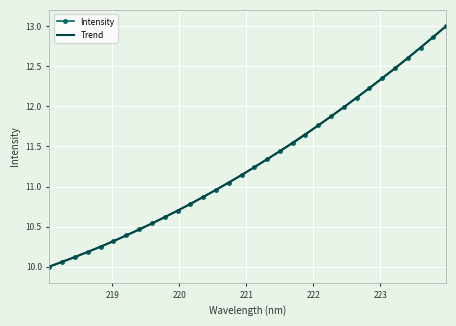

Which series has the largest range (max minus min)?

Intensity